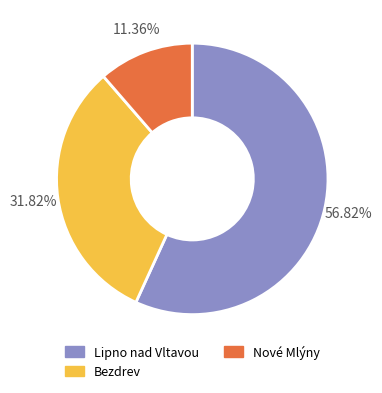

Combined, do Lipno nad Vltavou and Nové Mlýny account for over 50%?

Yes